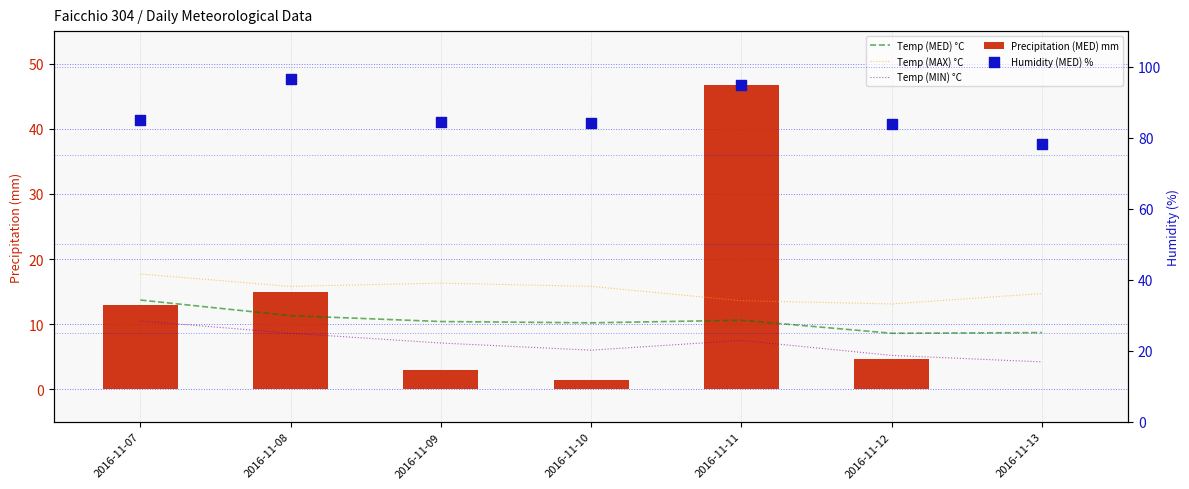

Which series reaches the minimum Y coordinate?

Precipitation (MED) mm